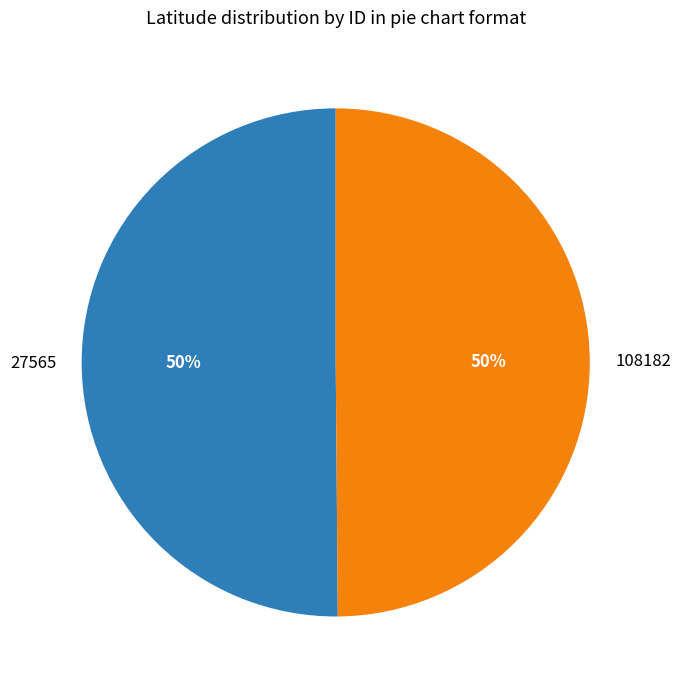

To the nearest percent, what percentage of the pie is 108182?

50%